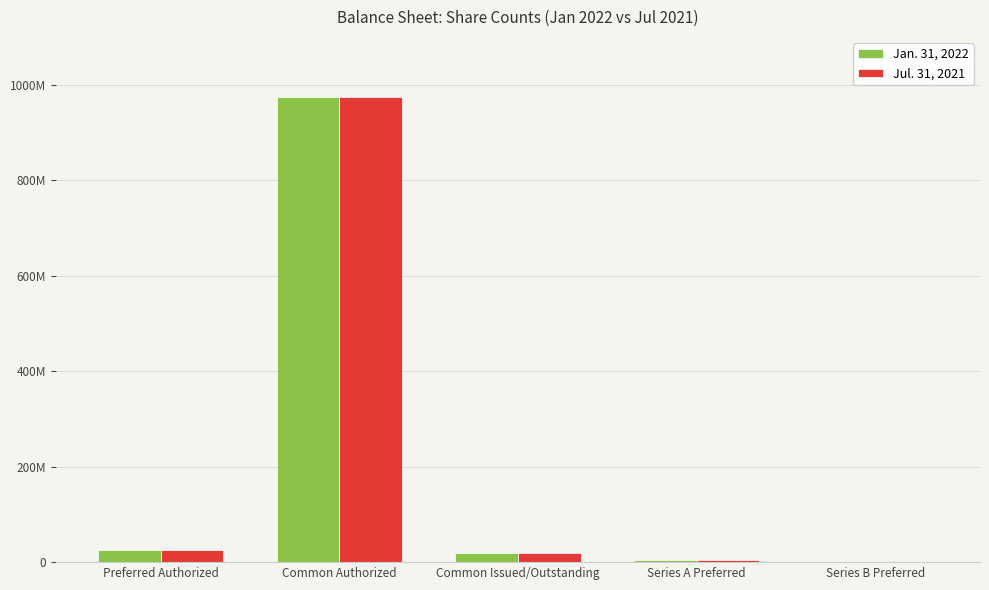

What are all the series names shown in the legend?

Jan. 31, 2022, Jul. 31, 2021